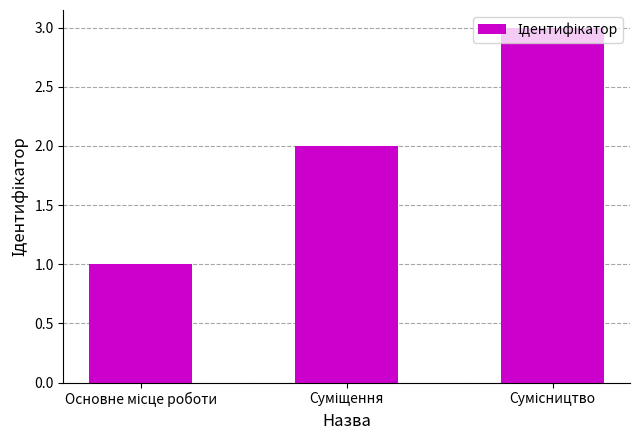

What is the maximum value shown in the chart?

3